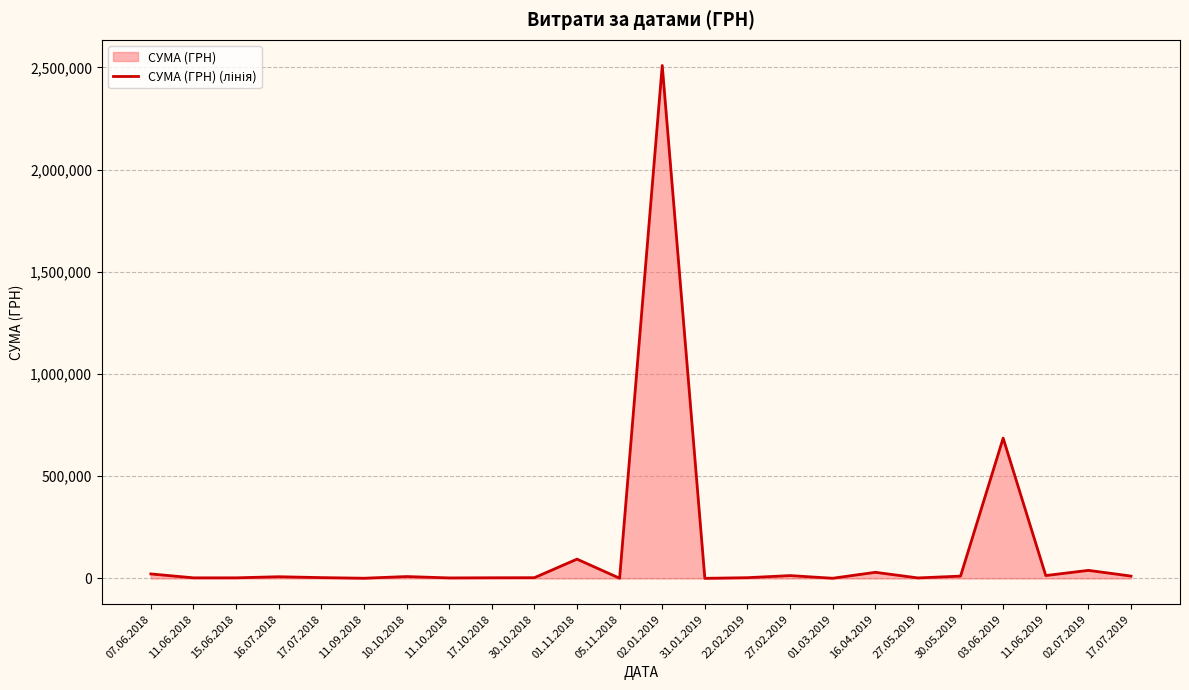

Reading right to left, transcribe all the data shown in this chart.

11800.0	39751.2	14341.4	686672.3	11592.1	2749.5	30256.2	1168.8	14169.4	3938.0	865.0	2509498.7	1190.0	94622.6	3885.0	3538.0	2854.9	9512.0	1320.0	4320.0	8625.9	3239.5	3203.0	22269.5